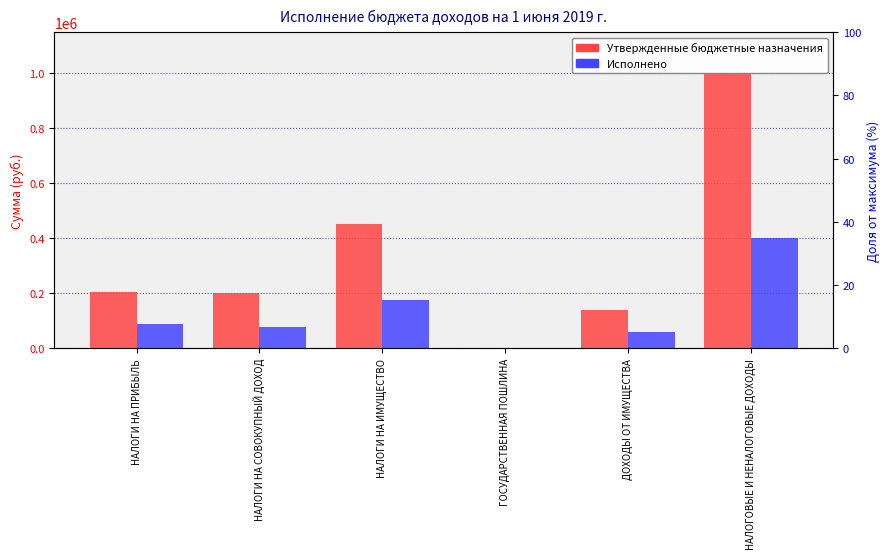

Rank the series by their average value, from lowest to highest.

Исполнено, Утвержденные бюджетные назначения